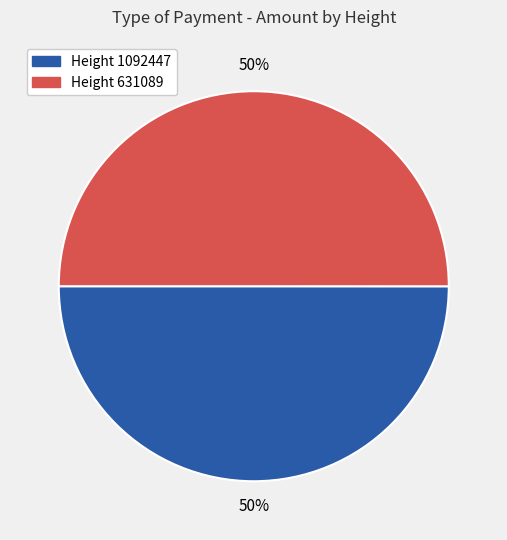

Approximately how many times larger is the value at Height 1092447 compared to Height 631089?

1.0